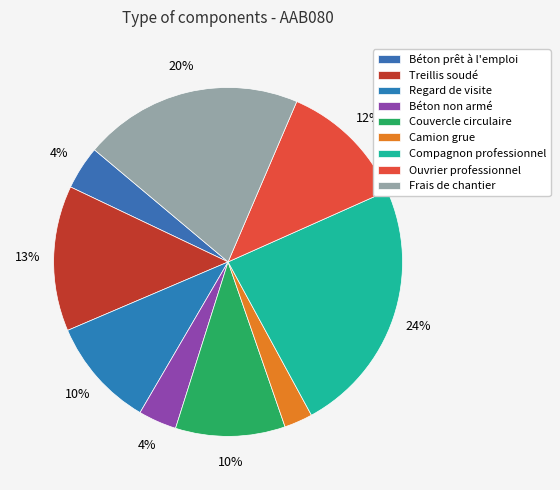

Is there any slice that represents more than half of the pie?

No